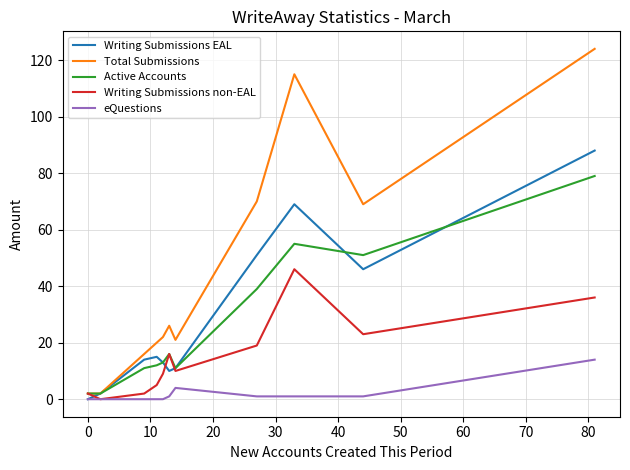

Does the chart have visible grid lines?

Yes